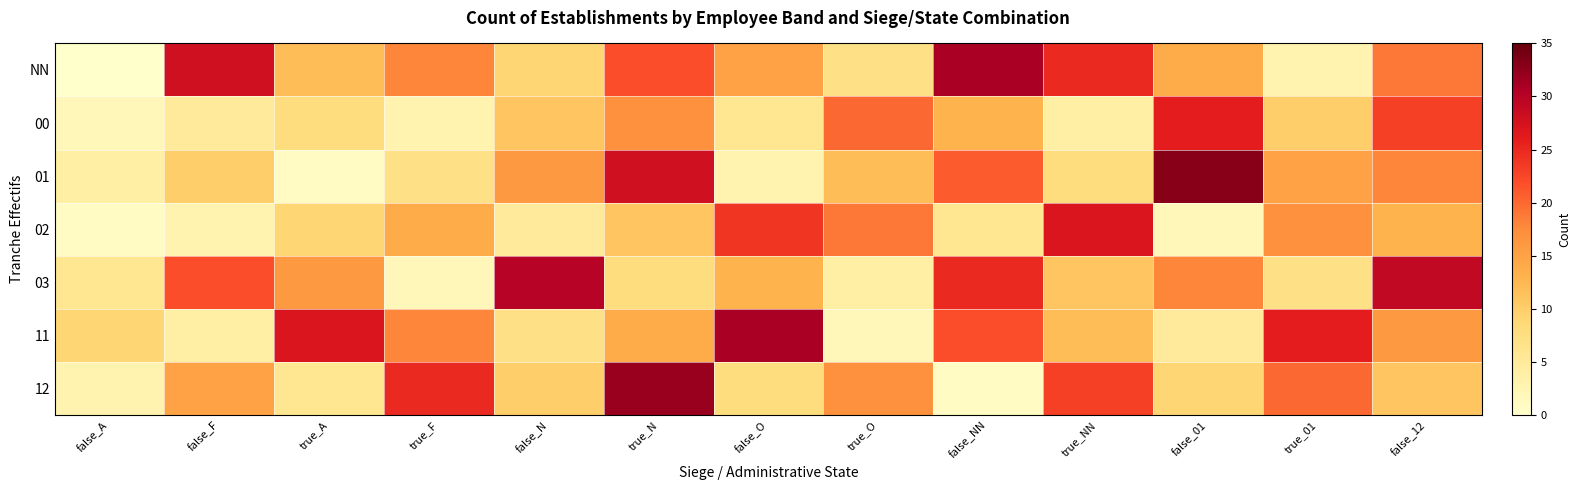

List the series in order of their peak value, lowest first.

00, 02, 03, NN, 11, 12, 01